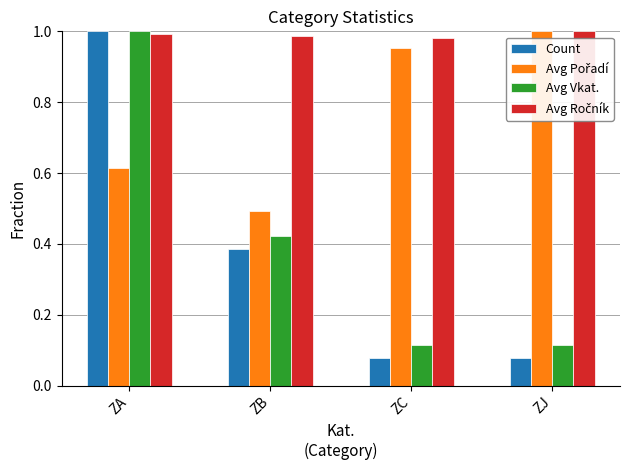

The Count series shows 0.5 at ZB. True or false?

False